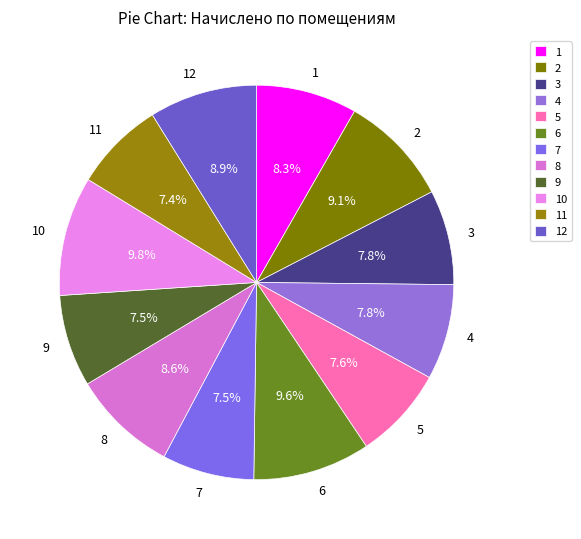

True or false: 1 accounts for 8% of the total.

True